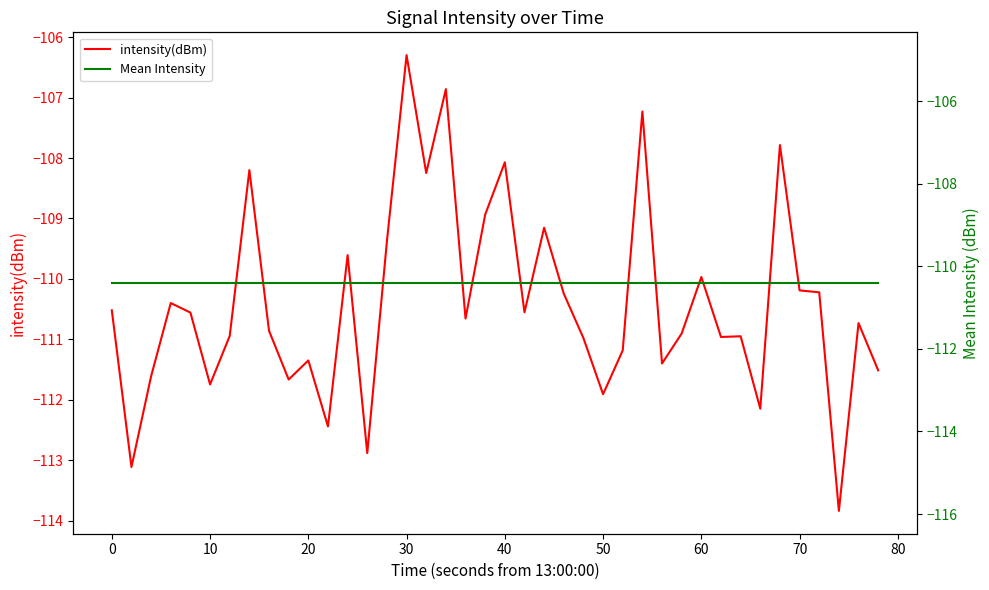

What is the maximum value for intensity(dBm)?

-106.3